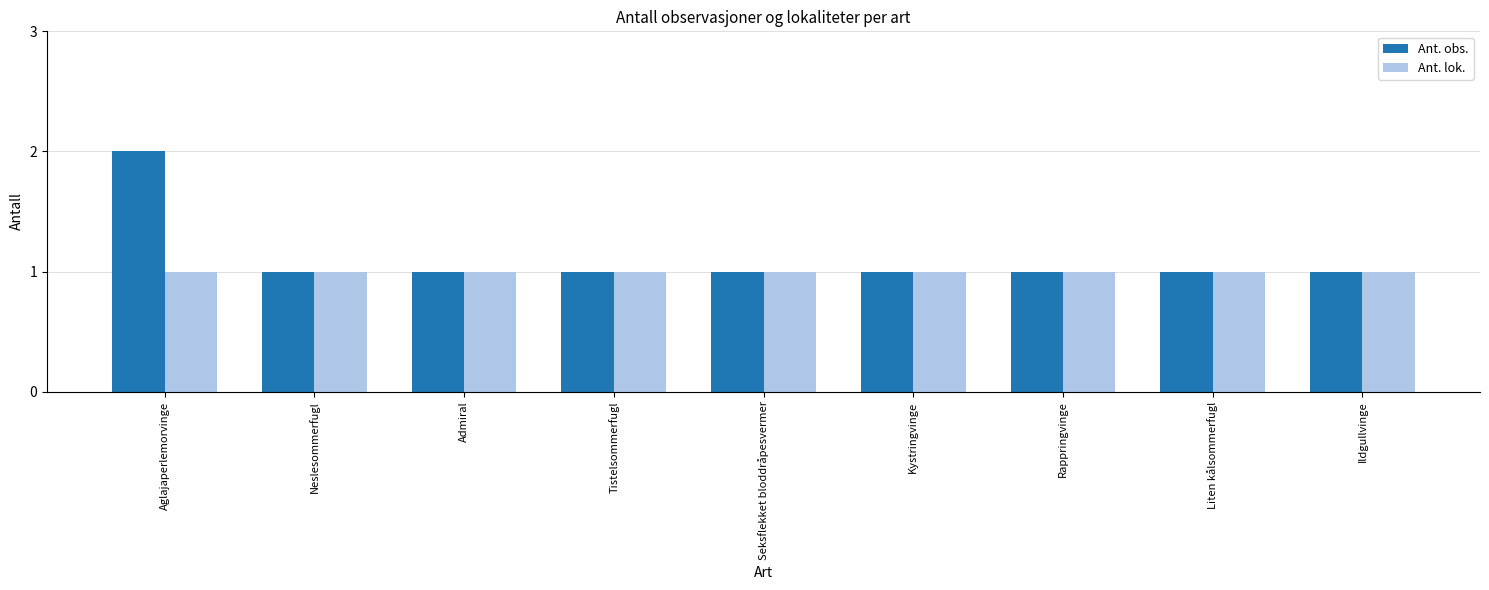

At which category is the sum across all series the highest?

Aglajaperlemorvinge